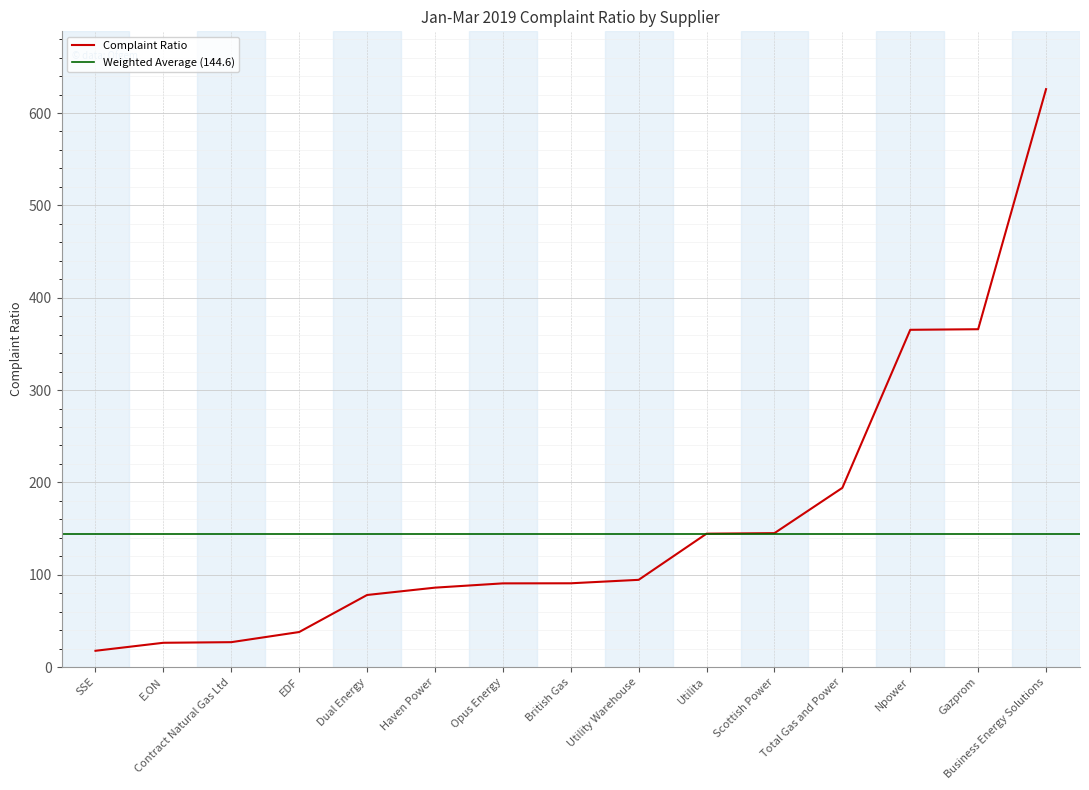

Reading left to right, what are all the values shown in this chart?

17.7	26.4	27.0	38.0	78.1	86.1	90.7	90.8	94.5	144.5	145.1	194.1	365.3	365.9	625.9